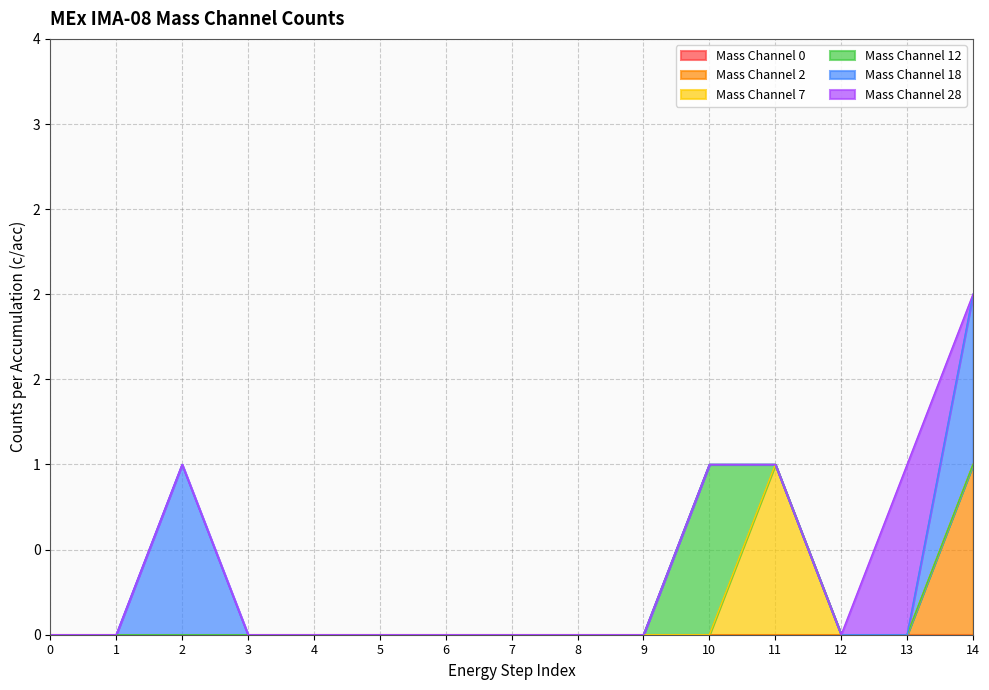

Does the chart have visible grid lines?

Yes